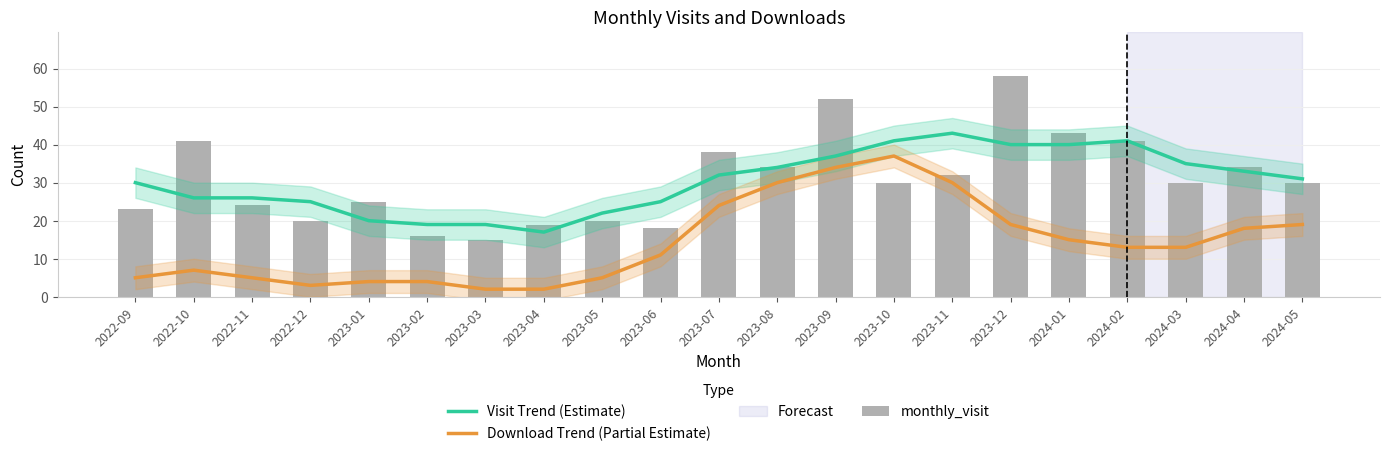

True or false: Download Trend (Partial Estimate) has a value of 5 at 2023-12.

False